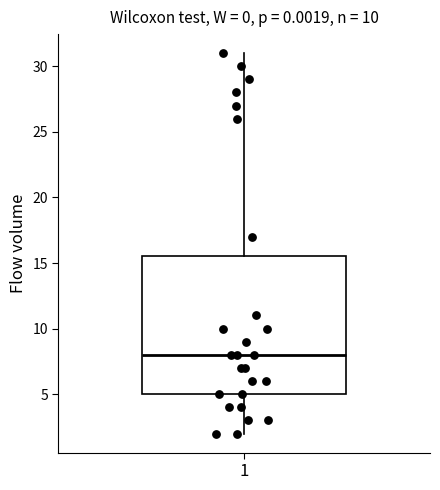

Read this box plot against the y-axis: the position of the median line, the range covered by the box, and the ends of both whiskers. The values are not printed on the chart, so give them approximately, as read against the axis.

median 8.0, box 5.0 to 15.5, whiskers 2.0 to 31.0